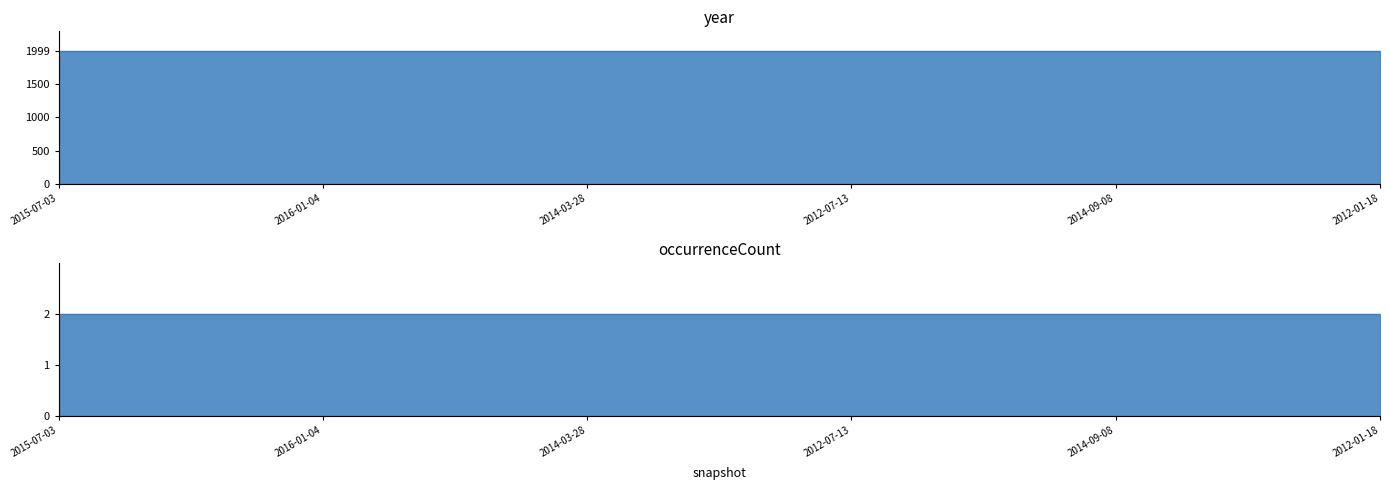

True or false: occurrenceCount and year cross at least once.

False